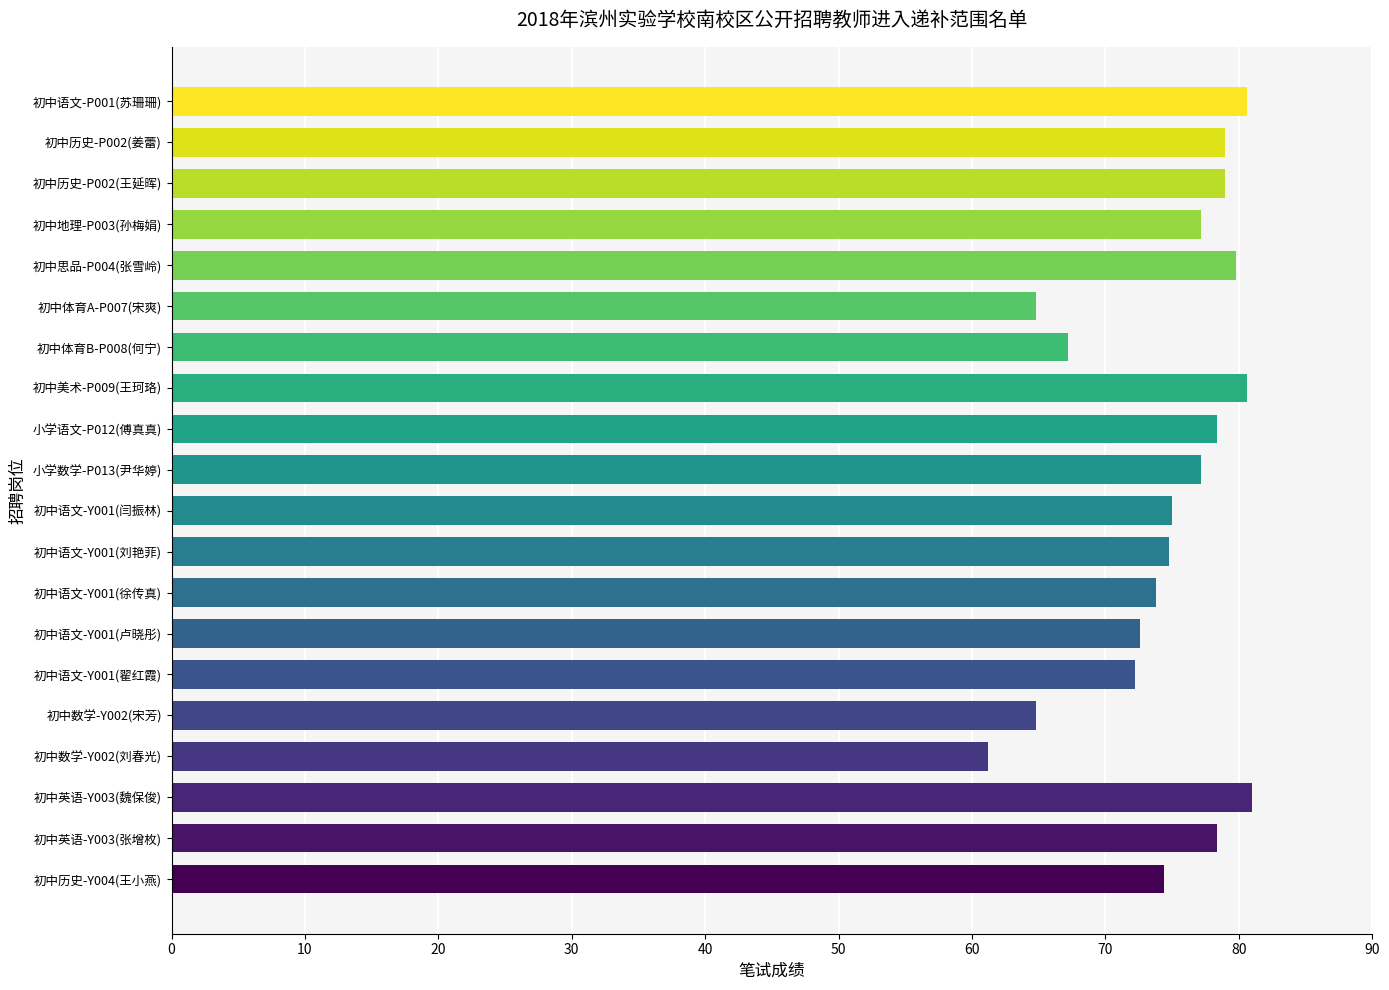

Is it true that the value at 初中思品-P004(张雪岭) is 79.8?

True